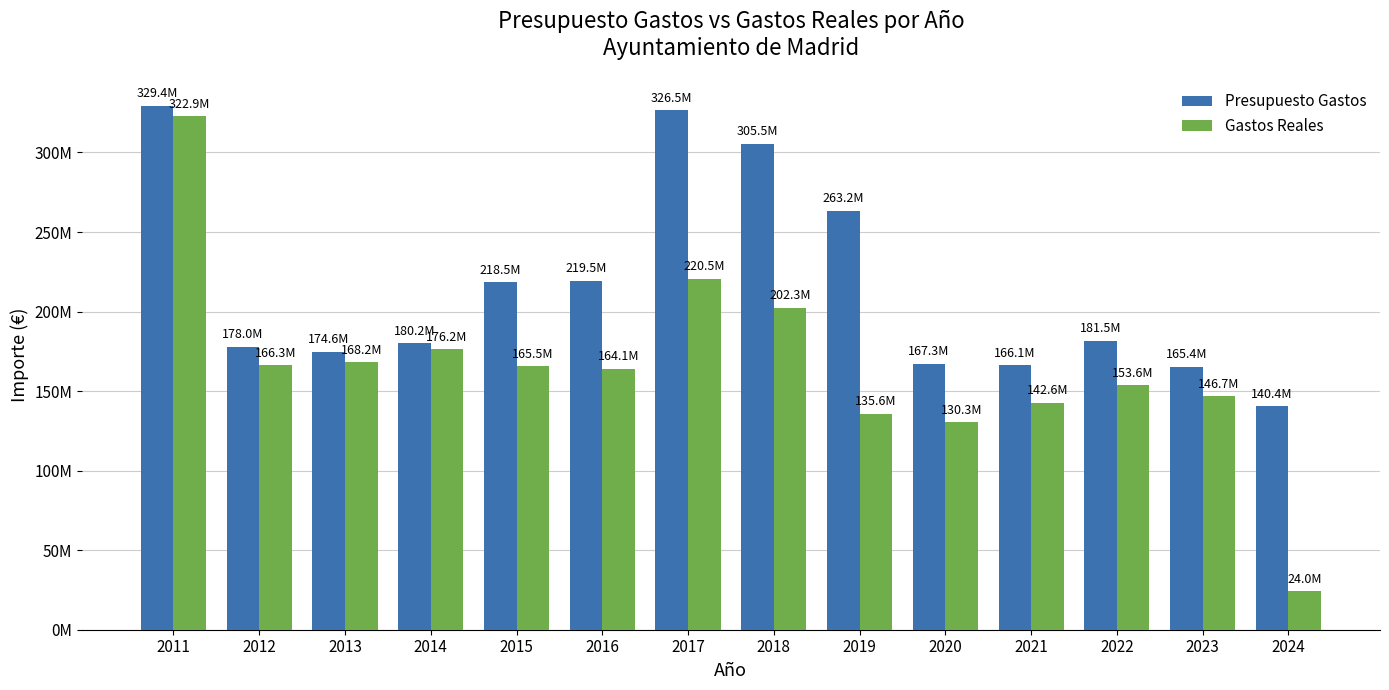

Where is Gastos Reales nearest to the value 173464765?

2014